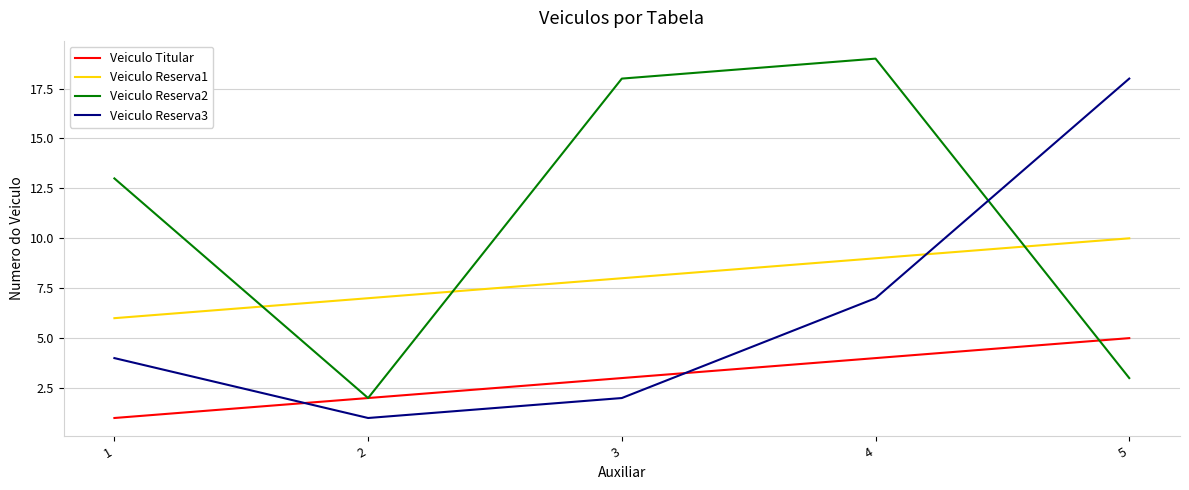

Is the value of Veiculo Reserva3 at 4 greater than the value of Veiculo Titular at 4?

Yes